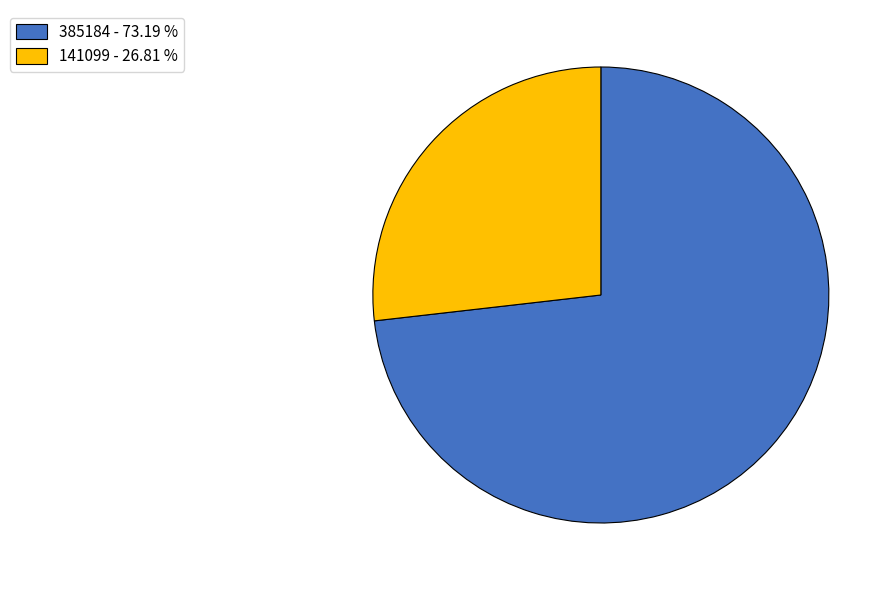

How many slices are in this pie chart?

2